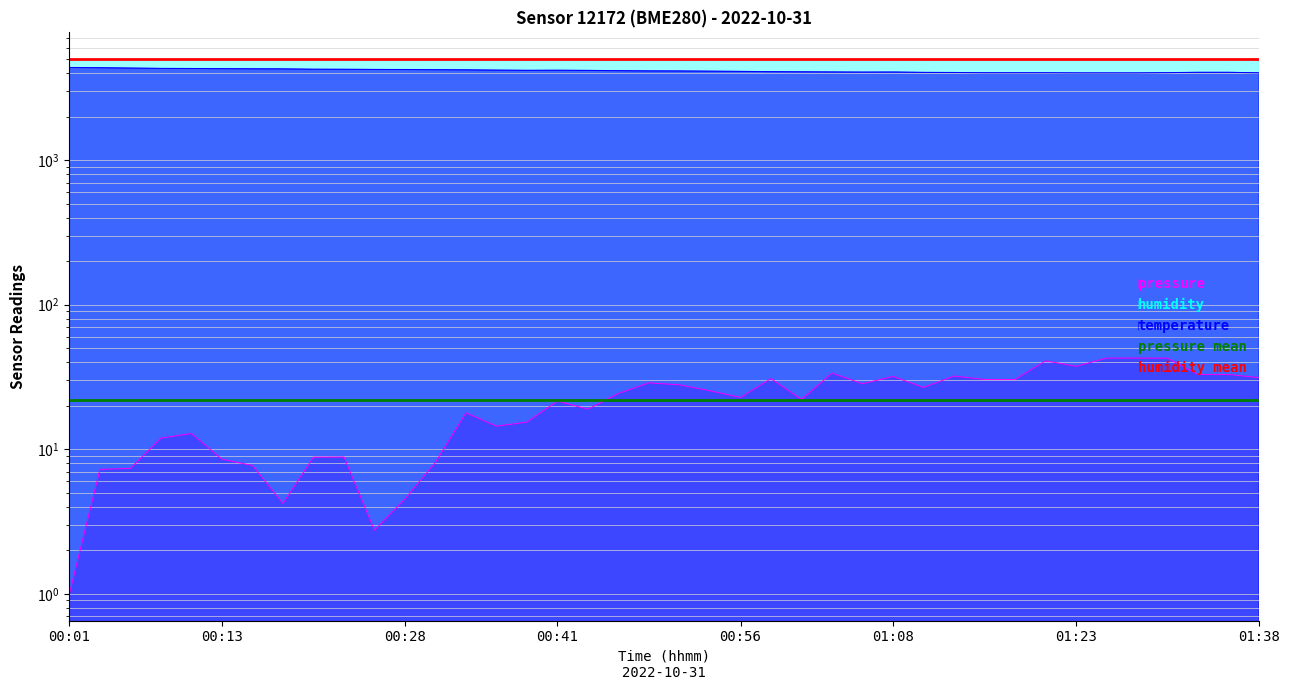

What value does the humidity mean series have at 00:01?

5000.0